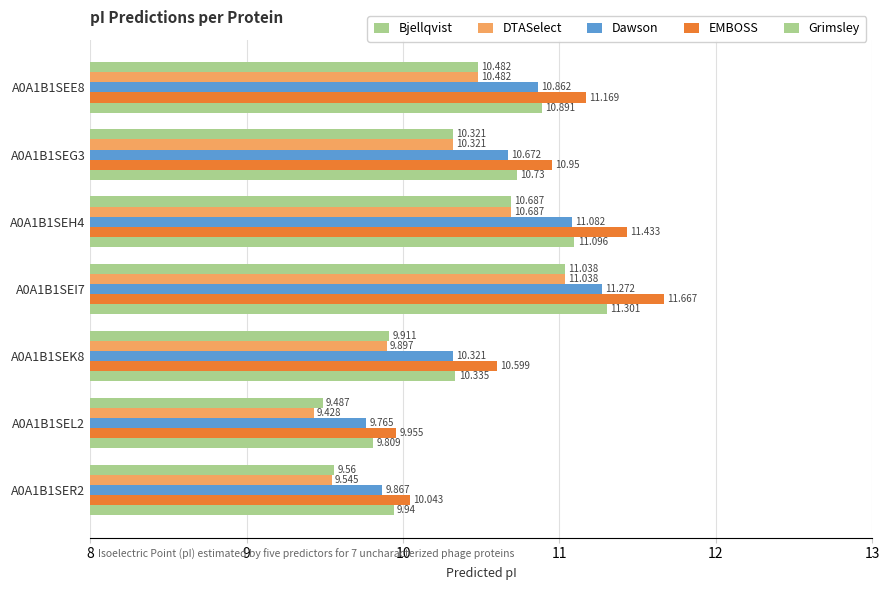

List the series in order of their peak value, highest first.

EMBOSS, Grimsley, Dawson, Bjellqvist, DTASelect